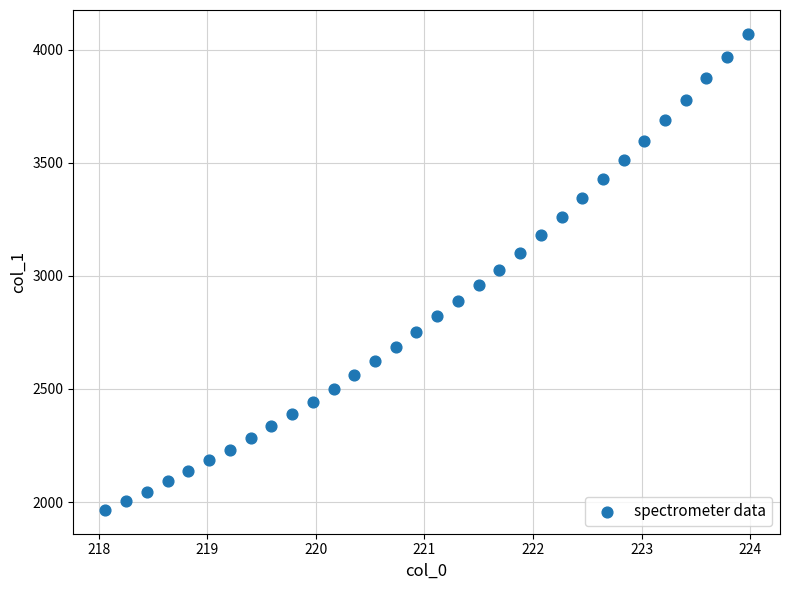

What is the range of Y values (max minus min)?

2104.2